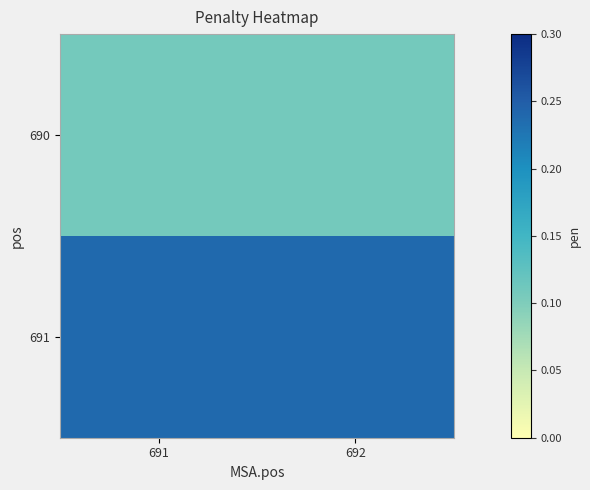

What is the maximum value shown in the chart?

0.2